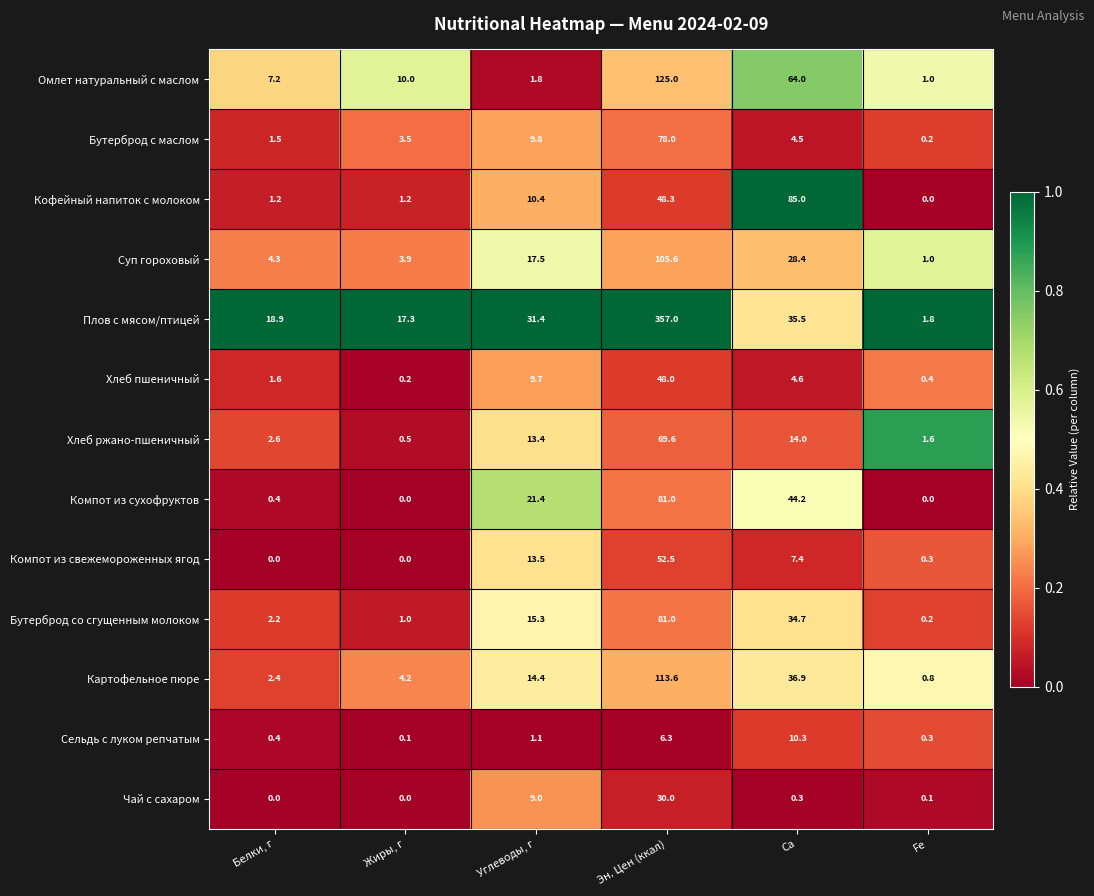

What is the difference between the Хлеб ржано-пшеничный values at Ca and Эн. Цен (ккал)?

55.6